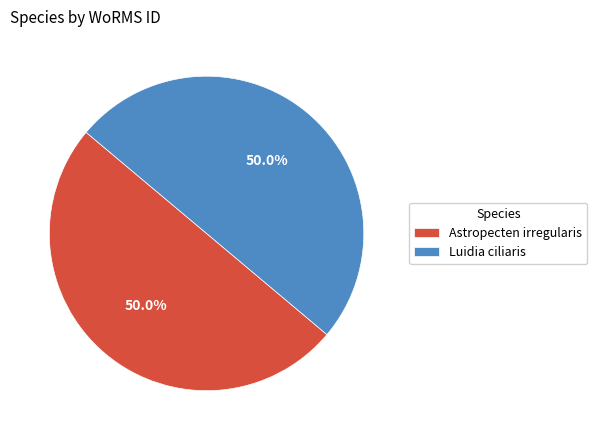

What percentage is NOT represented by Luidia ciliaris?

50.0%